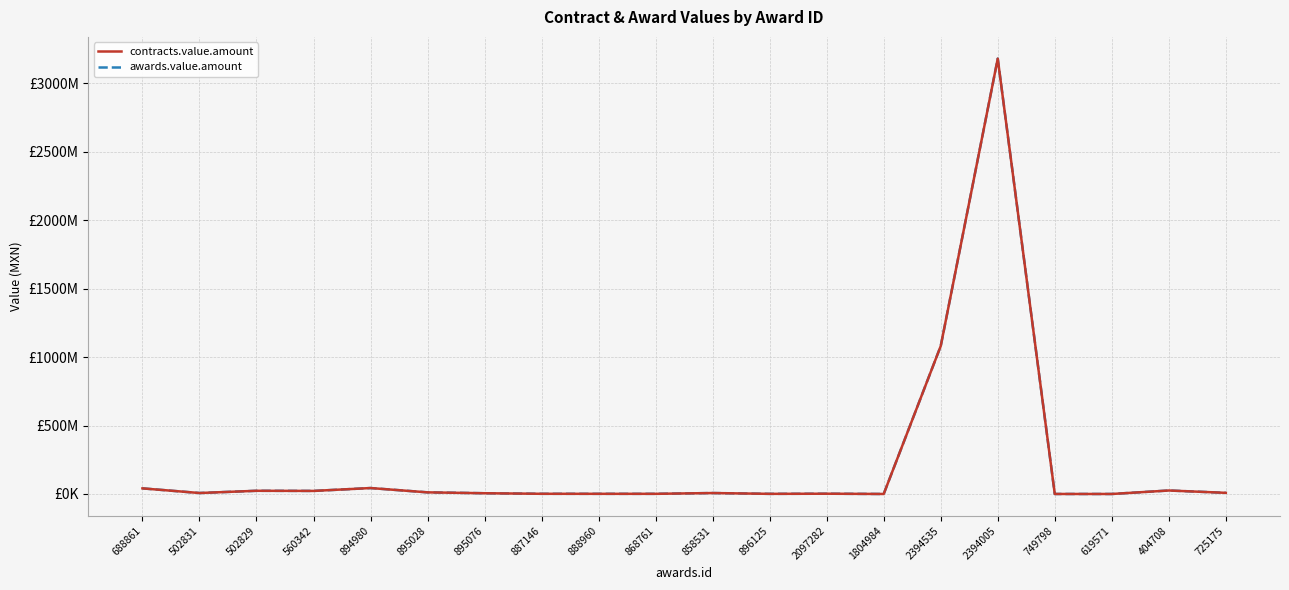

In awards.value.amount, how many points are higher than both neighbors (excluding endpoints)?

6